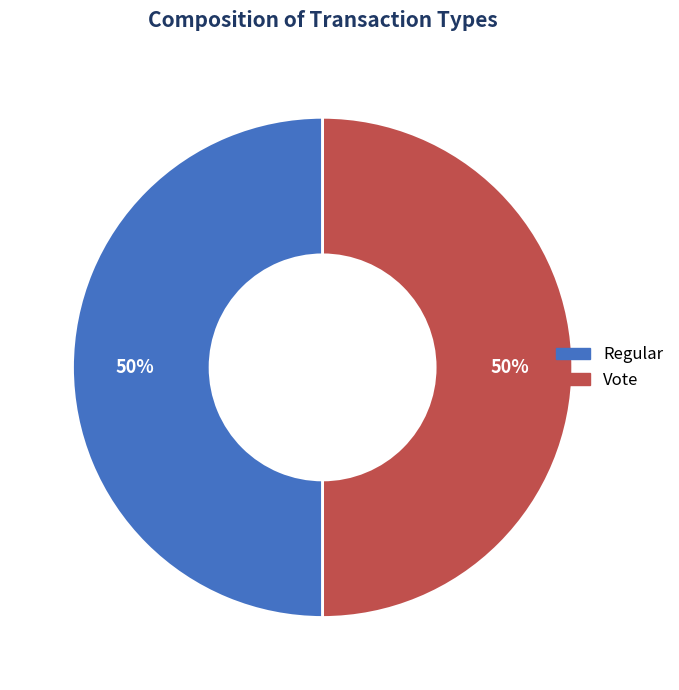

Is the sum of Vote and Regular greater than half?

Yes